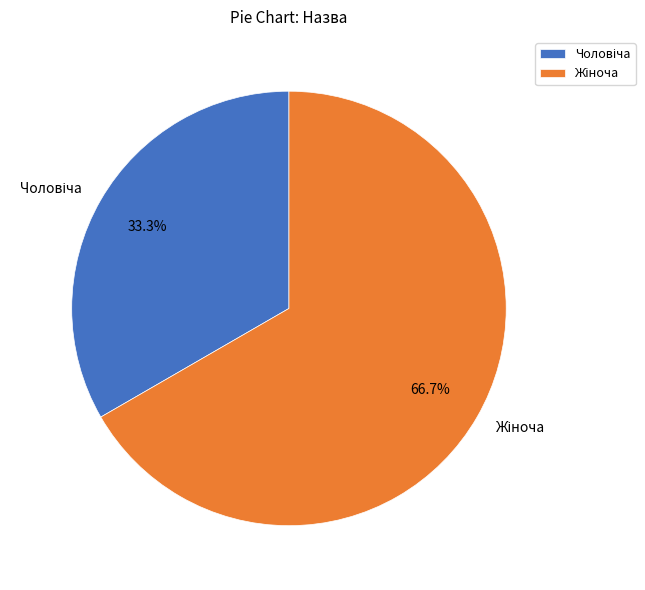

Is there any slice that represents more than half of the pie?

Yes